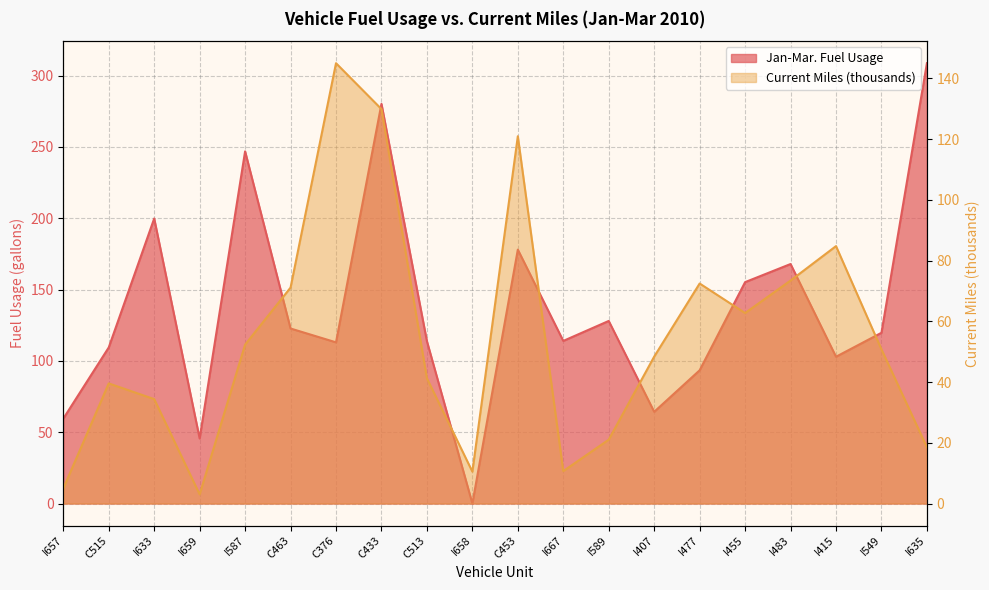

List the series in order of their peak value, lowest first.

Current Miles, Jan-Mar. Fuel Usage